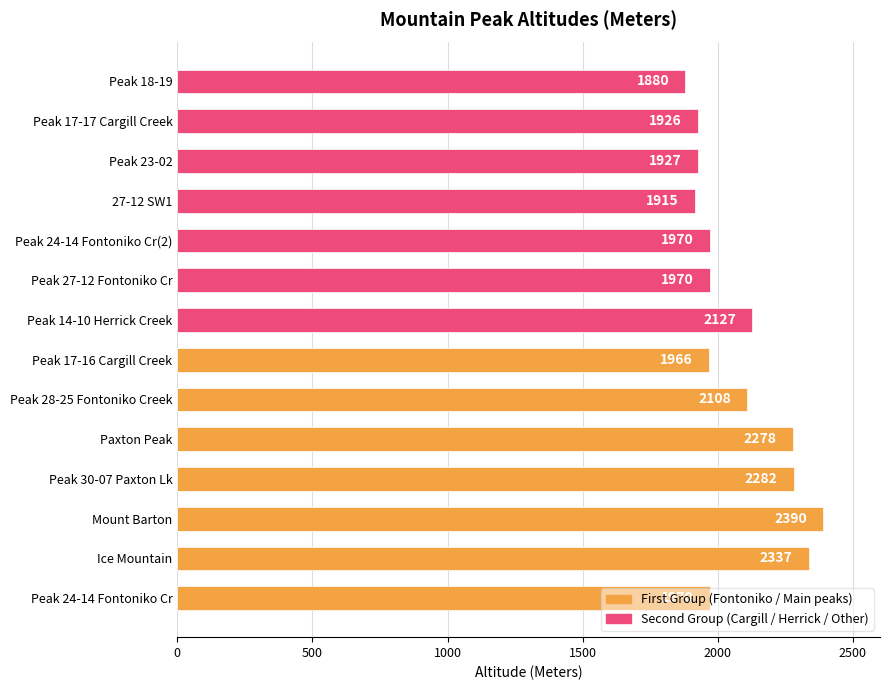

The chart shows a value of 1915 at 27-12 SW1. True or false?

True